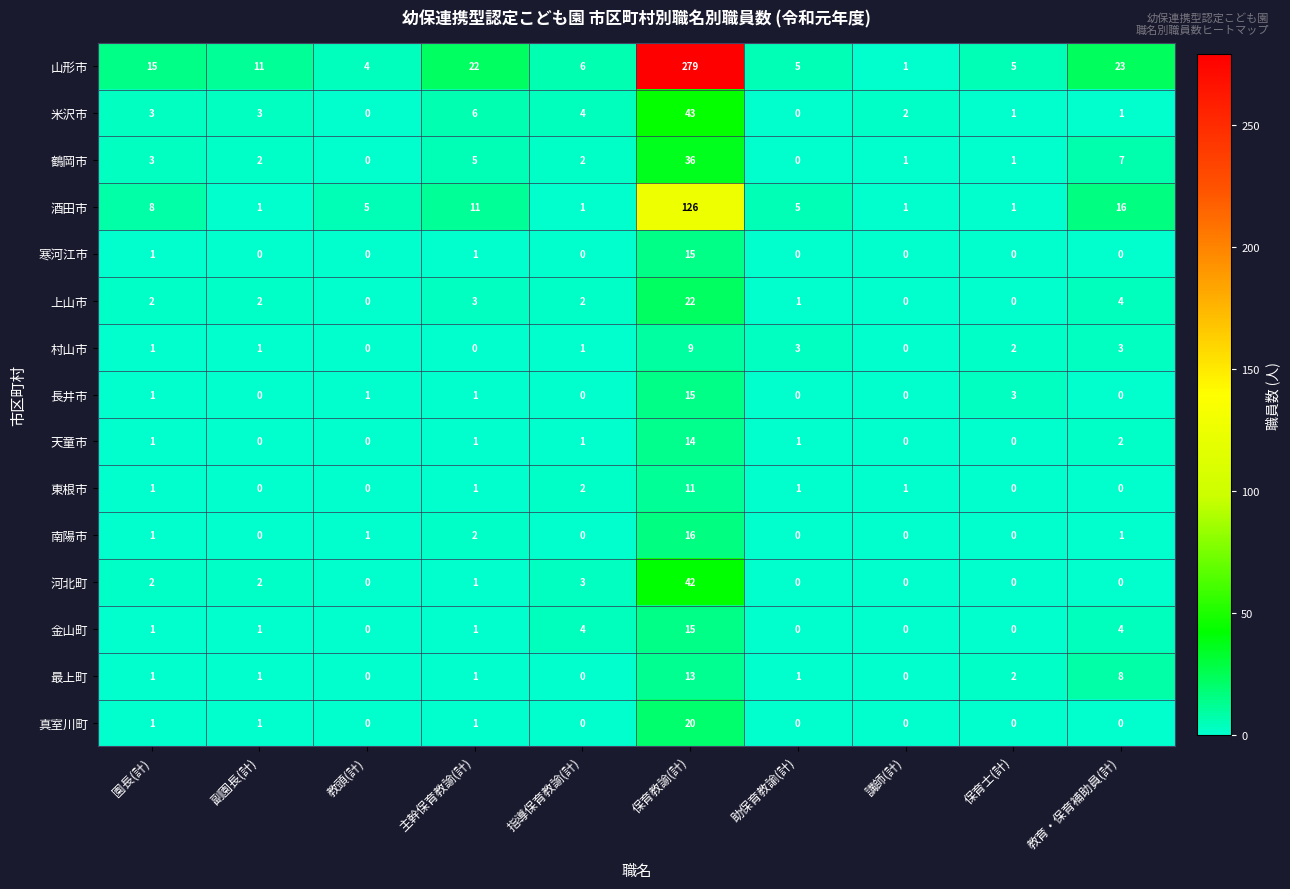

What is the sum of all 東根市 values?

17